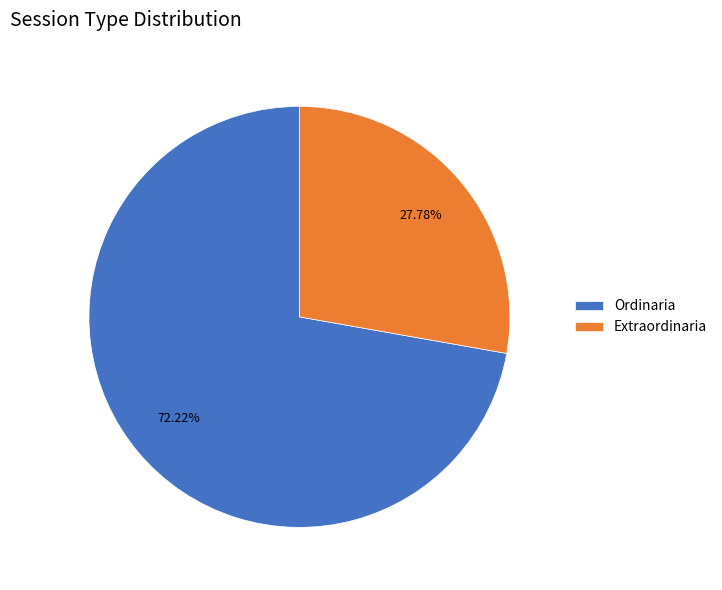

What percentage is NOT represented by Extraordinaria?

72.2%